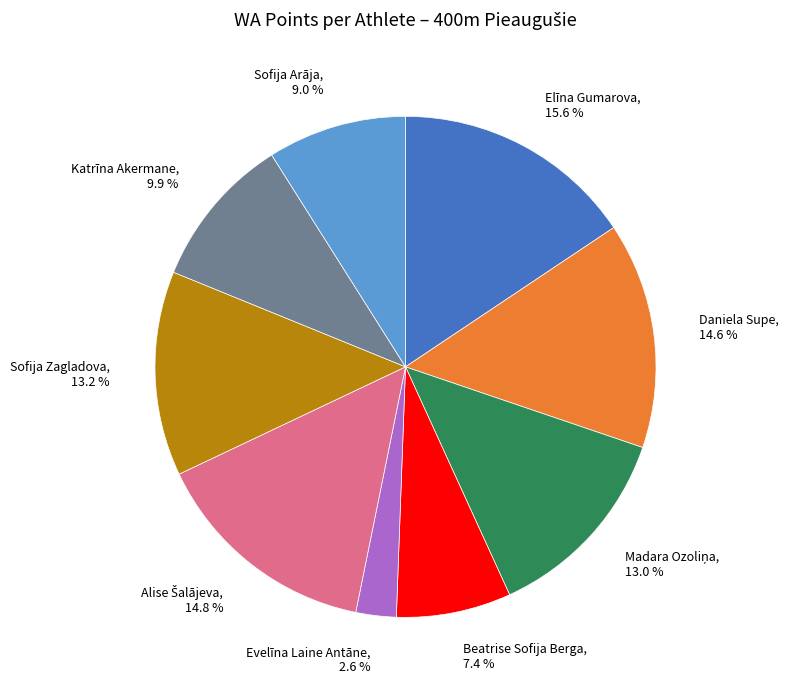

True or false: Beatrise Sofija Berga accounts for 14% of the total.

False